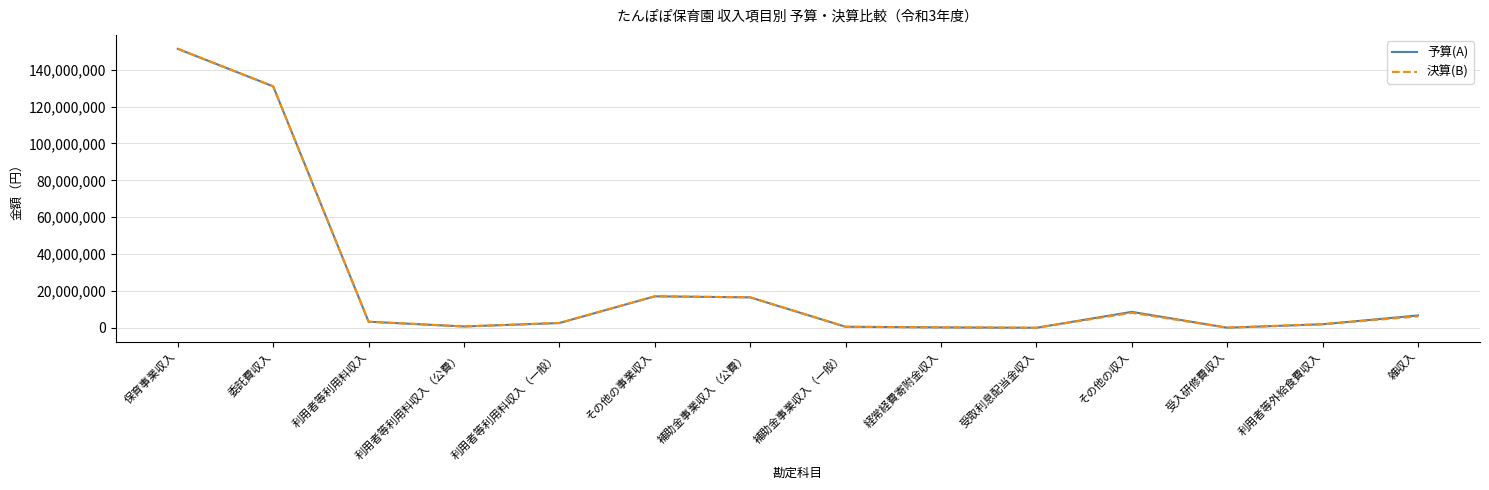

Which category has the highest value across all series?

保育事業収入